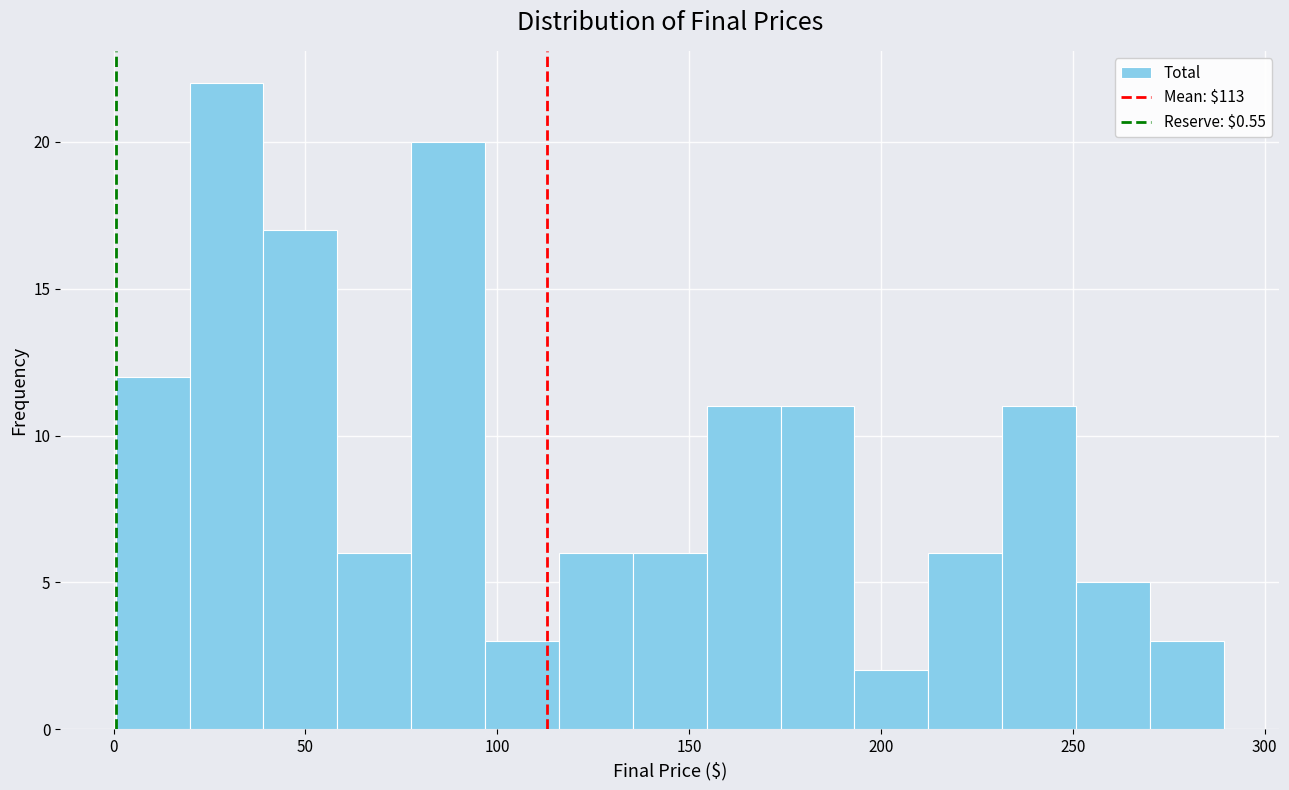

Around what value on the x-axis is the tallest bar? Give the approximate position of its centre, as read against the axis.

30